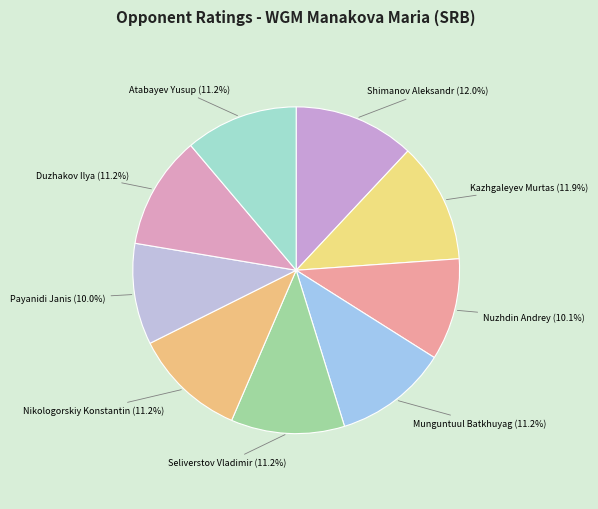

How many segments does this pie chart have?

9